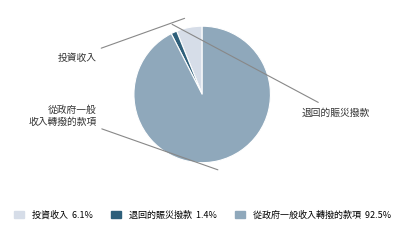

Count the number of slices in the pie.

3